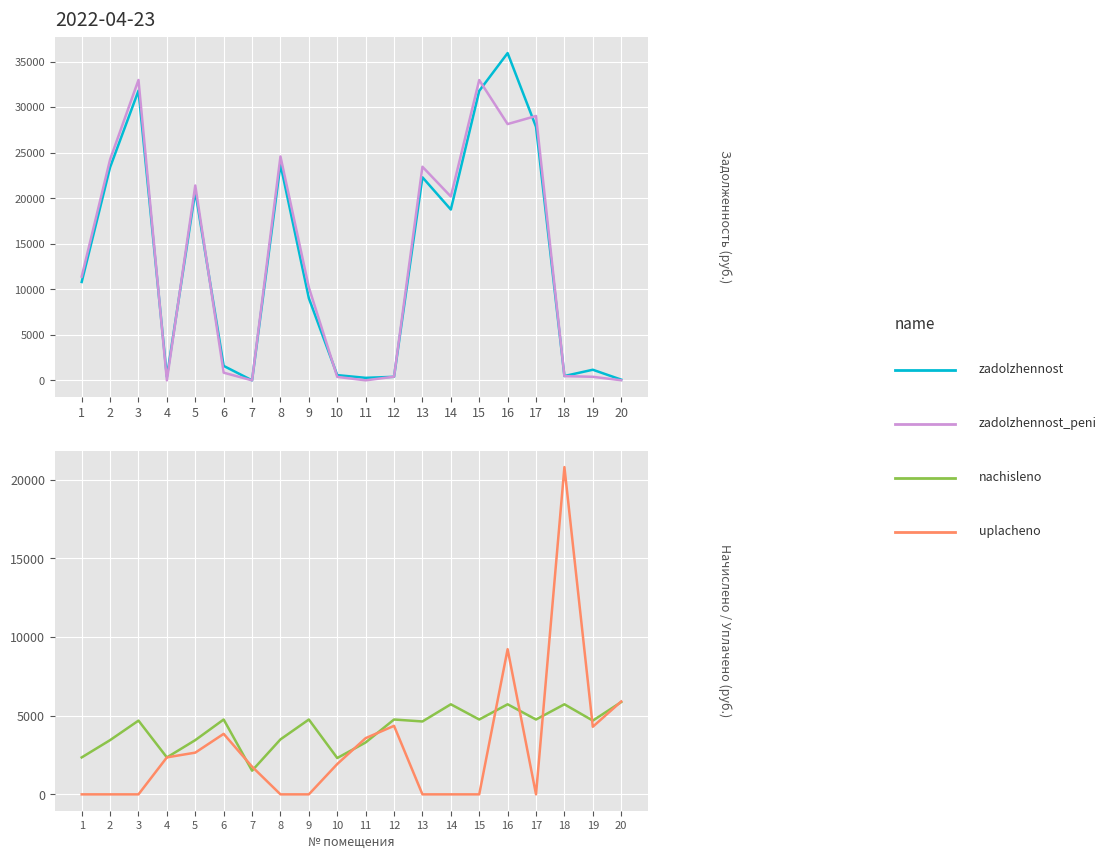

What is the total value across all series at 18?

27473.2